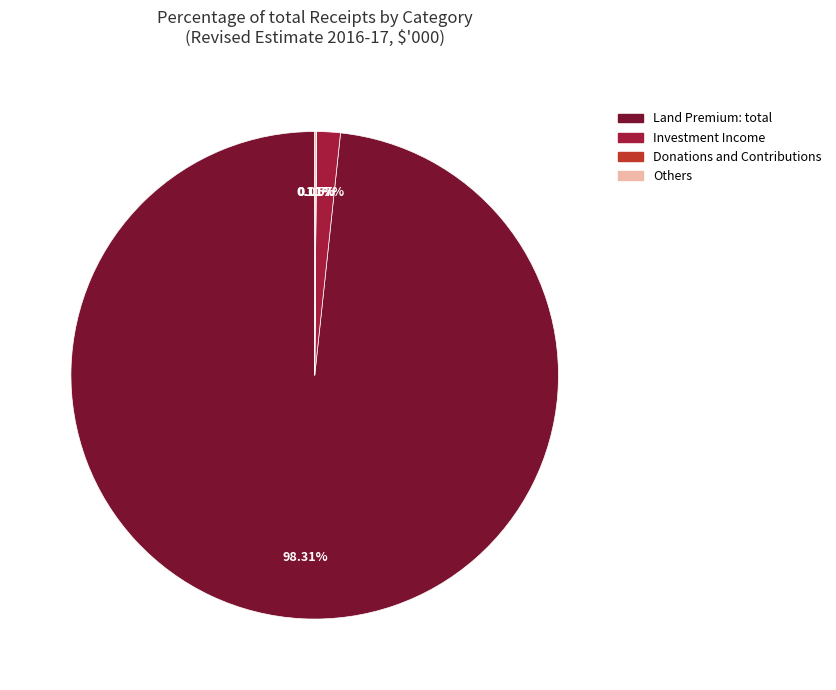

Which slice is the largest?

Land Premium: total